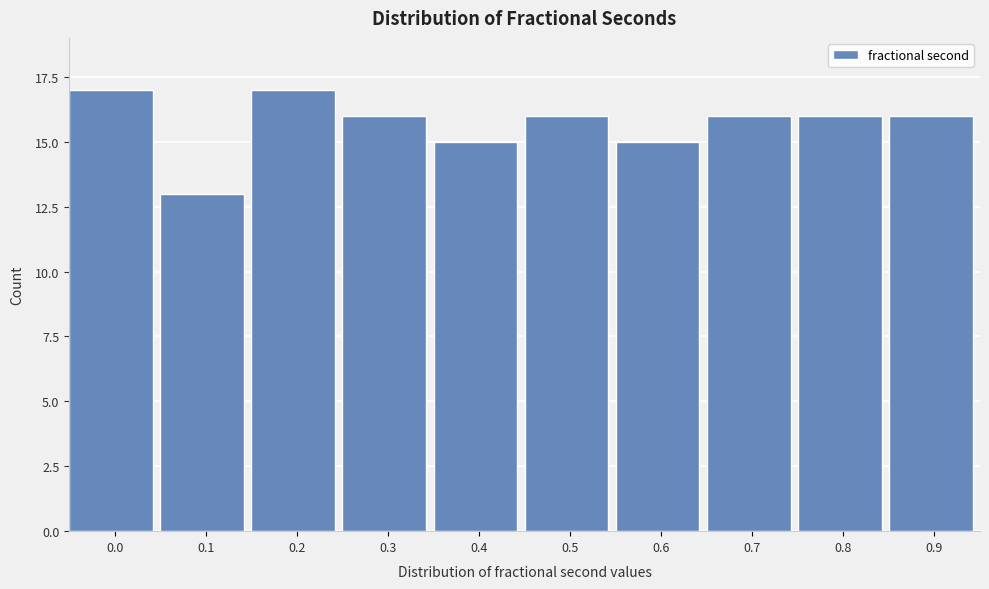

Reading left to right, list all the values displayed in this chart.

17	13	17	16	15	16	15	16	16	16